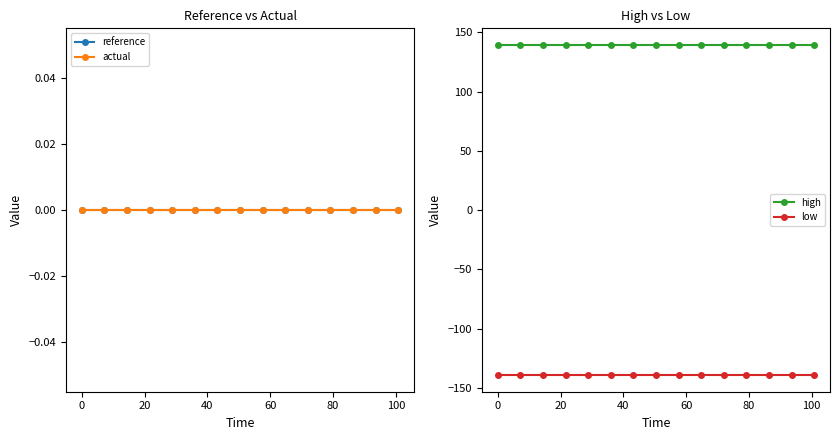

True or false: high and low cross at least once.

False